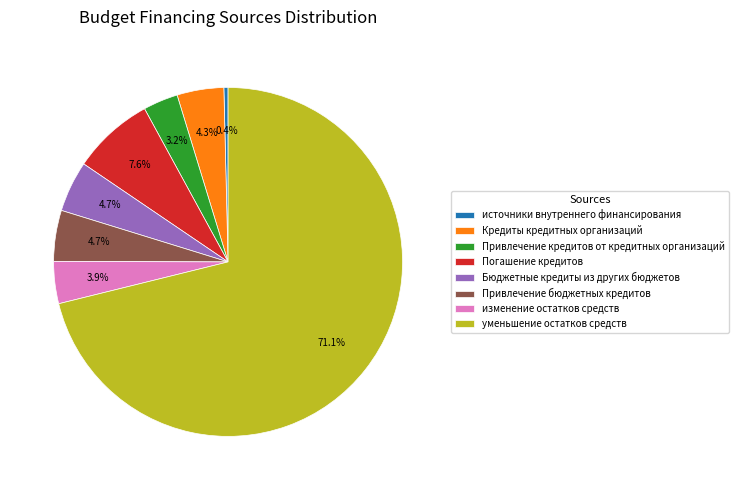

Approximately how many times larger is the value at уменьшение остатков средств compared to изменение остатков средств?

18.2